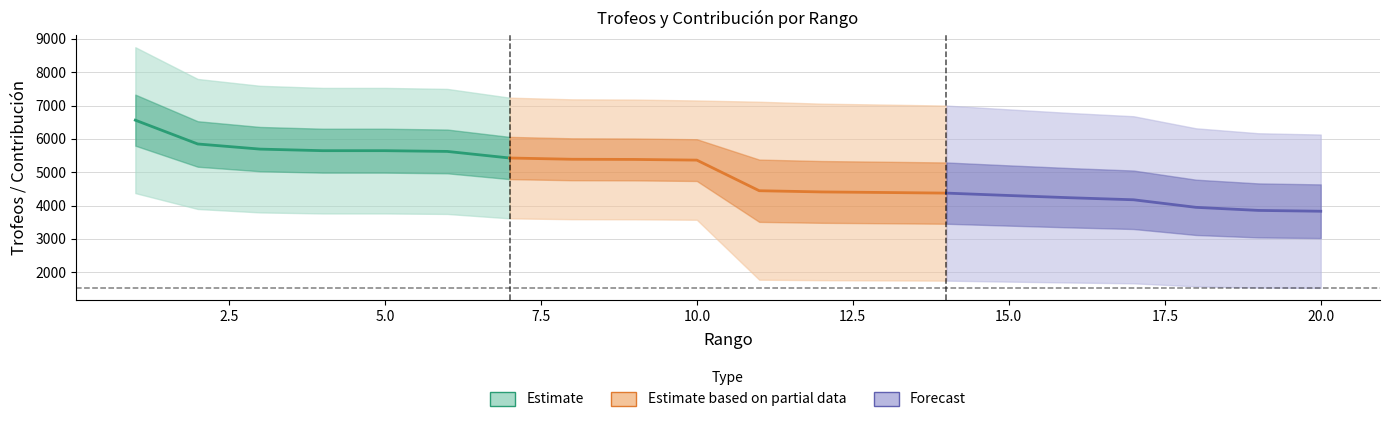

At which label does Trofeos reach its minimum?

20